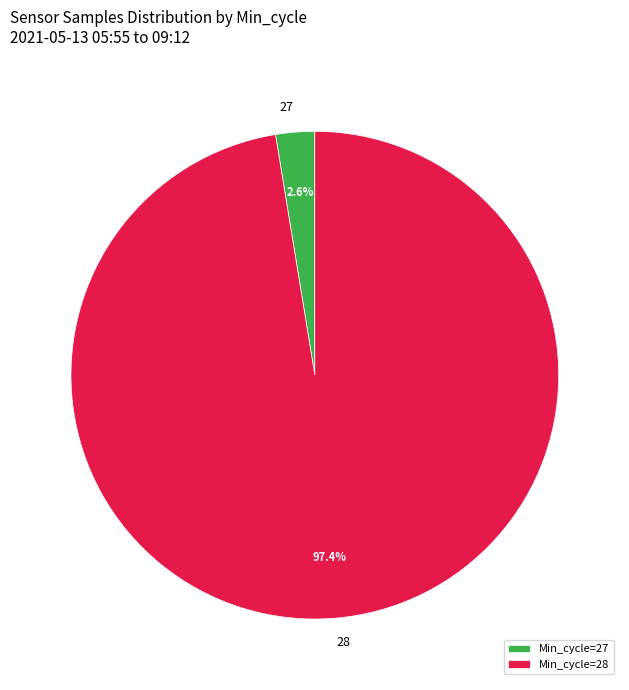

Does 27 account for over 50% of the chart?

No